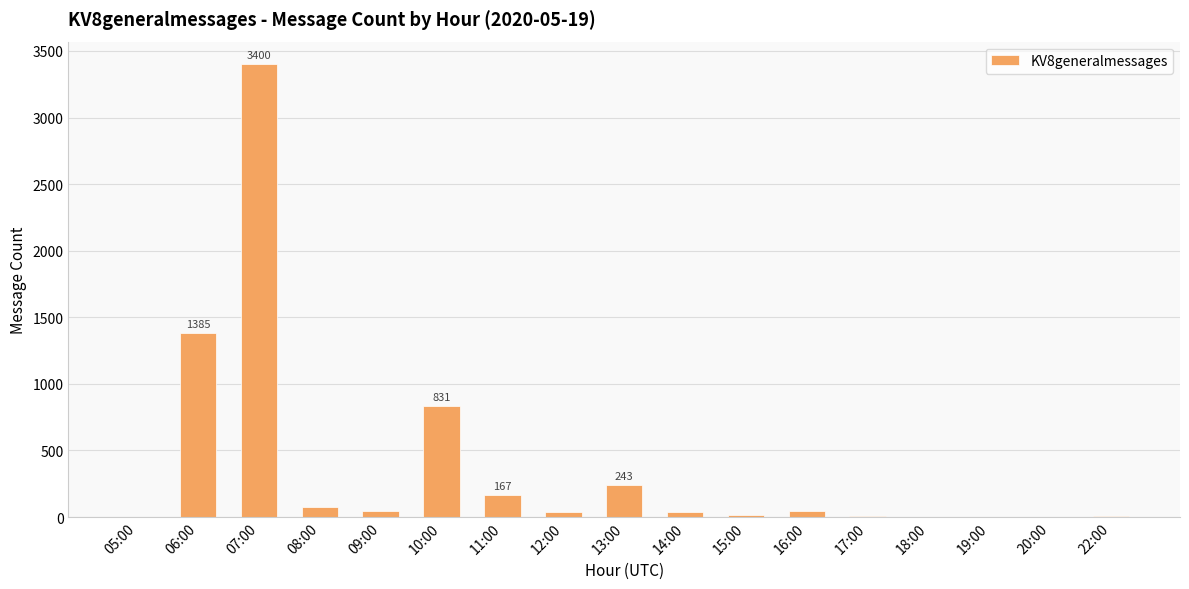

The chart shows a value of 70 at 13:00. True or false?

False